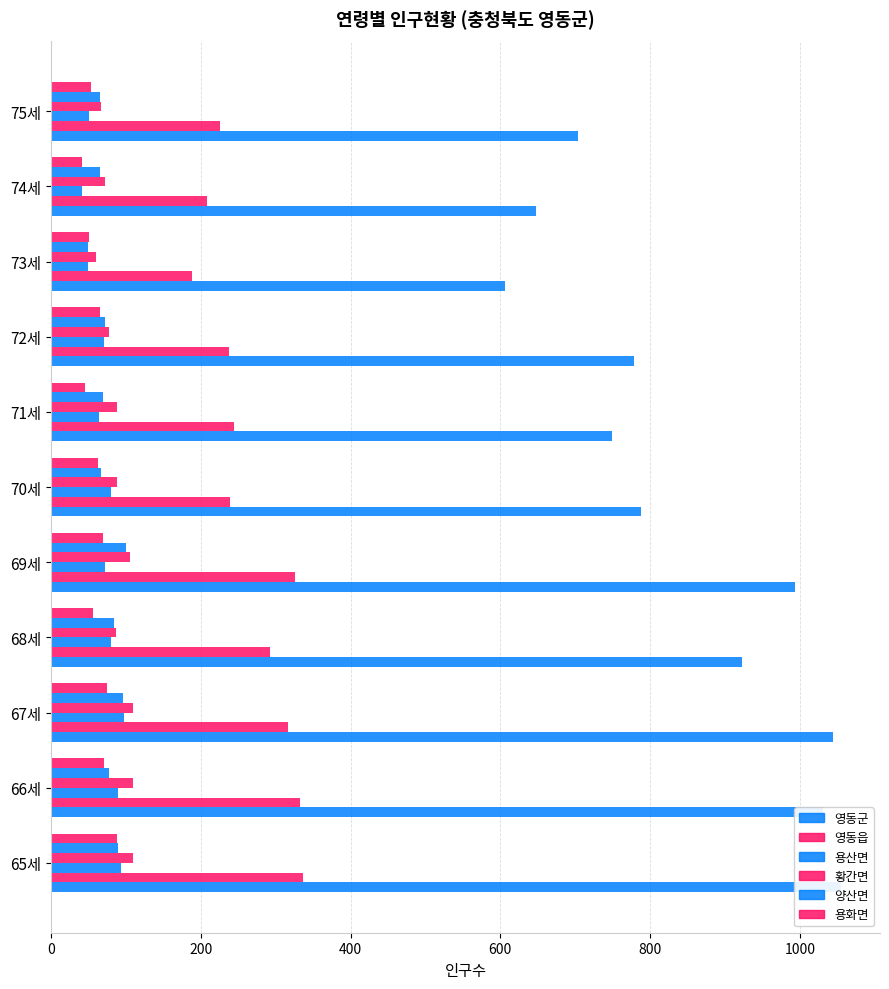

Reading left to right, list all the values displayed in this chart.

영동군: 1054	1031	1044	922	993	788	749	779	606	647	703
영동읍: 337	332	317	292	326	239	245	238	188	208	226
용산면: 94	90	97	80	72	80	64	71	49	41	51
황간면: 110	109	109	87	105	88	88	77	60	72	67
양산면: 89	77	96	84	100	67	69	72	49	66	65
용화면: 88	71	75	56	70	63	46	66	51	42	53